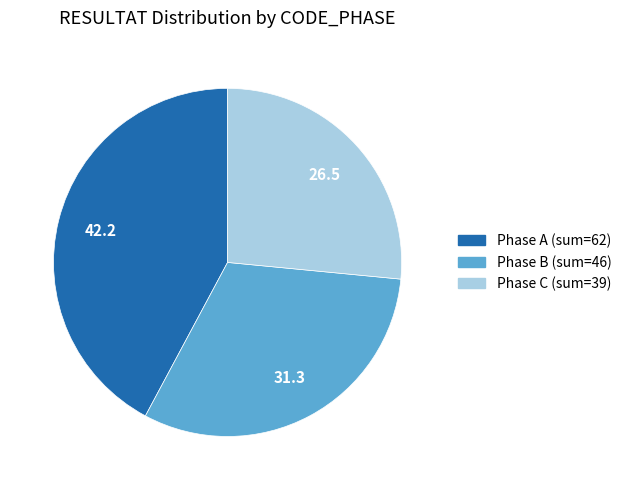

Is there any slice that represents more than half of the pie?

No